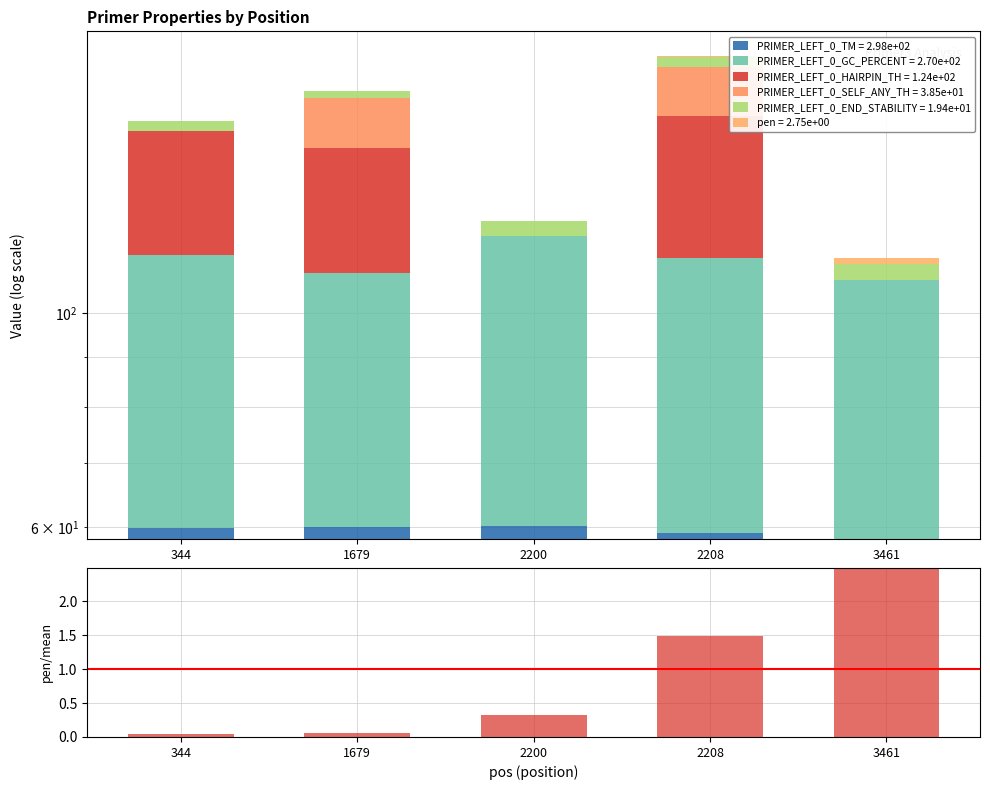

Are the bars grouped side by side (vs. stacked)?

No